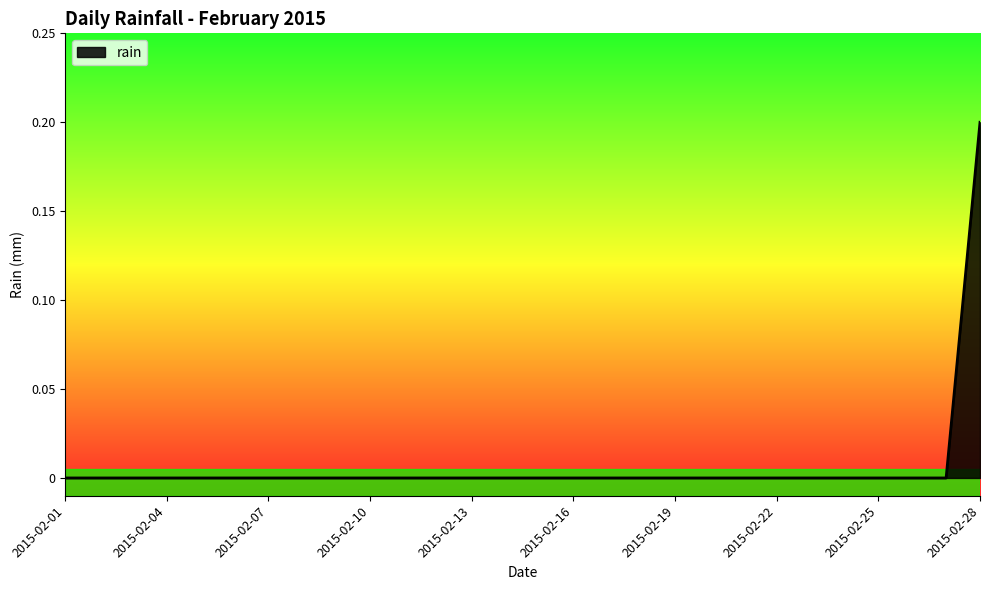

Does the chart have visible grid lines?

No